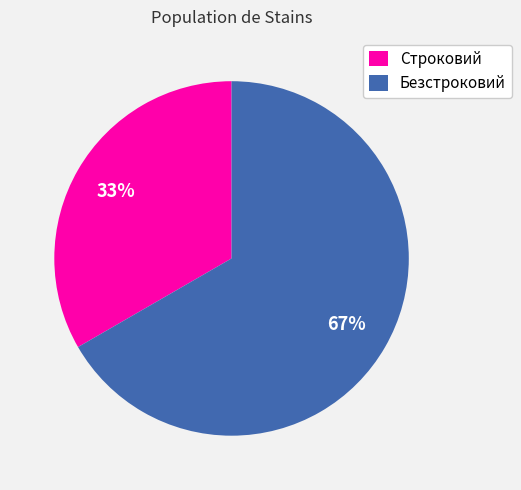

Which category has the biggest portion of the pie?

Безстроковий